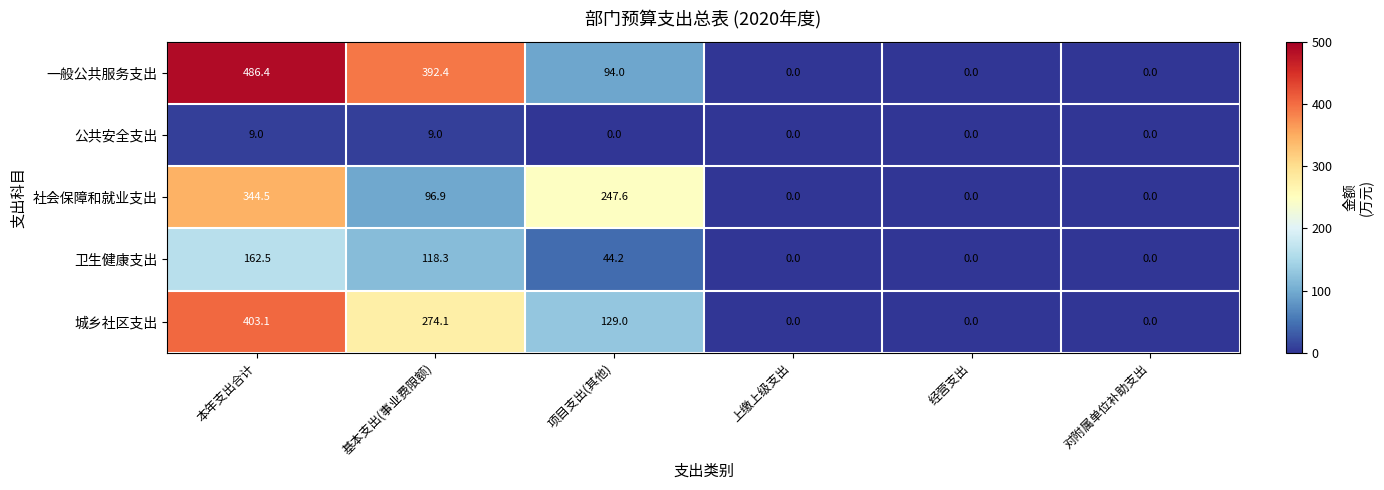

Which series has the widest spread of values?

一般公共服务支出